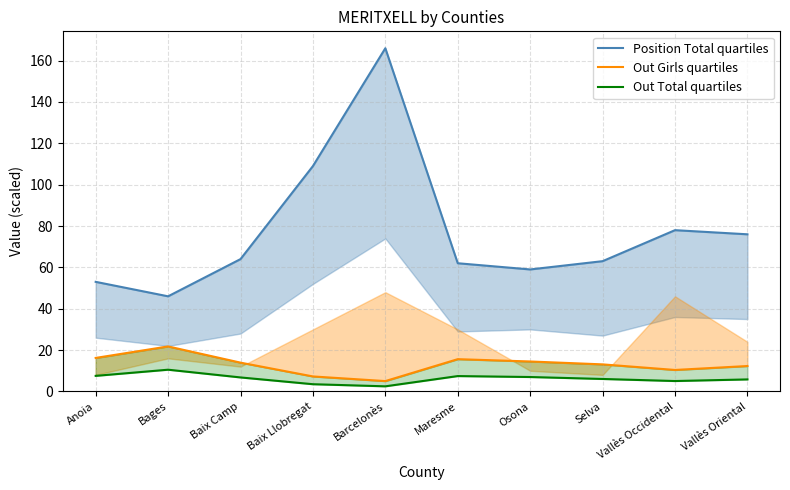

Is it true that Position Total quartiles equals 82.2 at Bages?

False